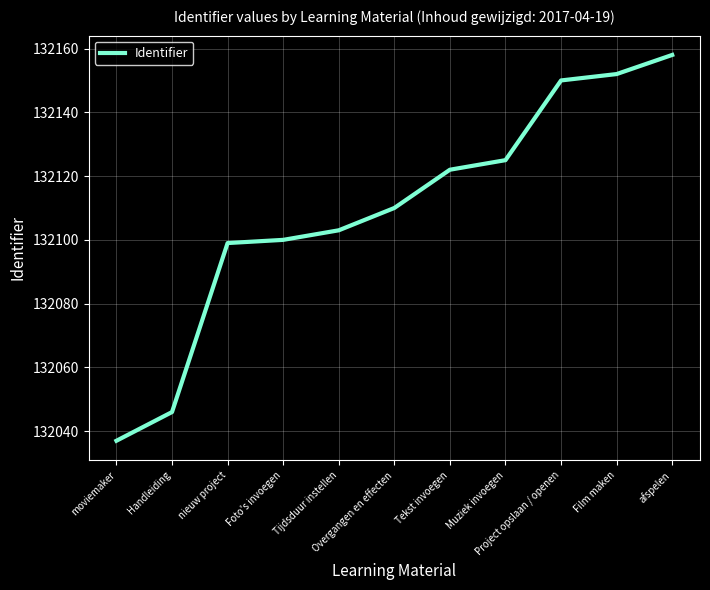

What is the greatest value displayed?

132158